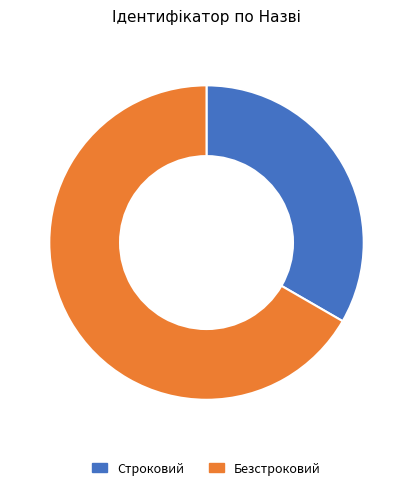

What is the smallest slice in the pie chart?

Строковий